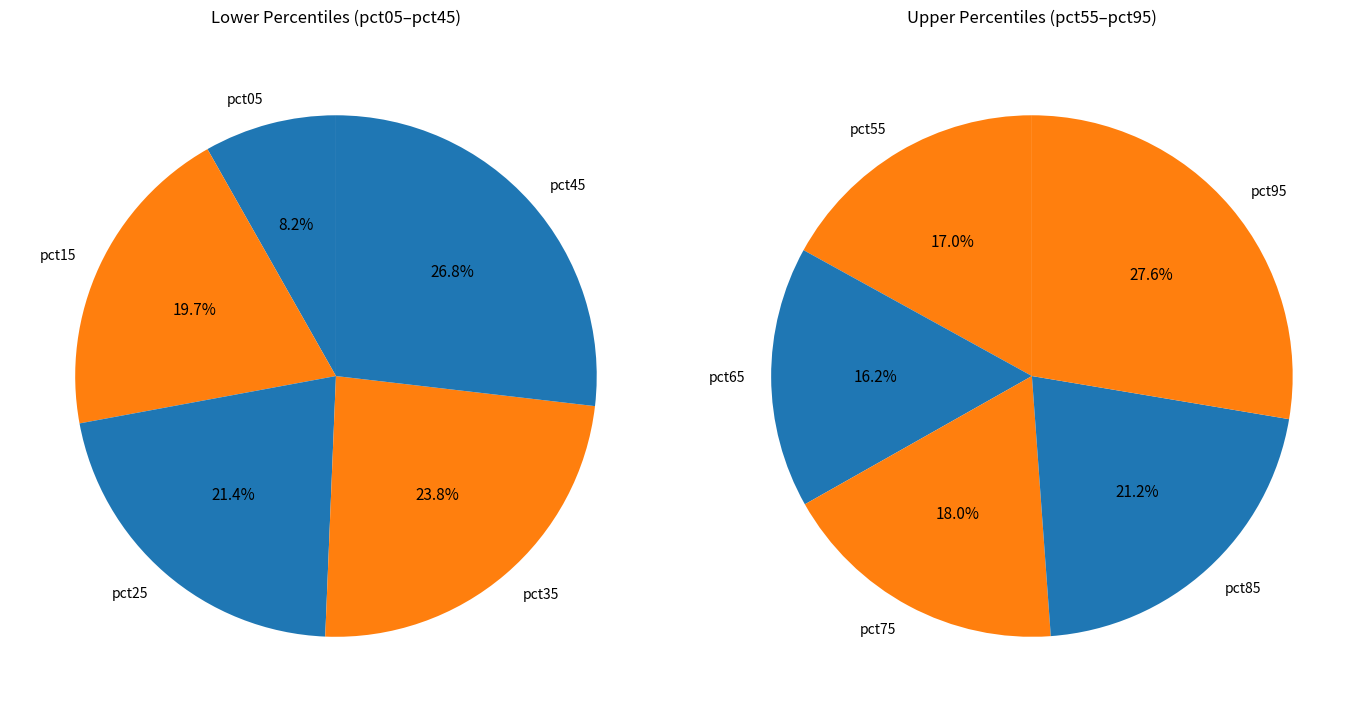

Which slice is the smallest?

pct05